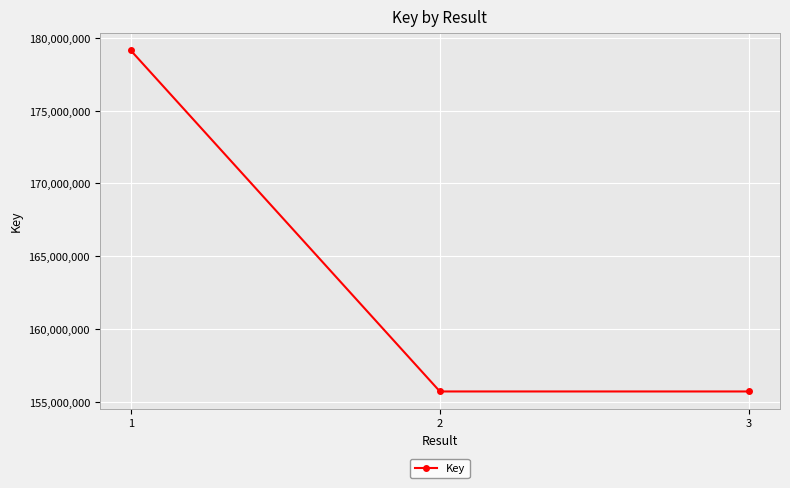

What is the smallest value displayed?

155709036